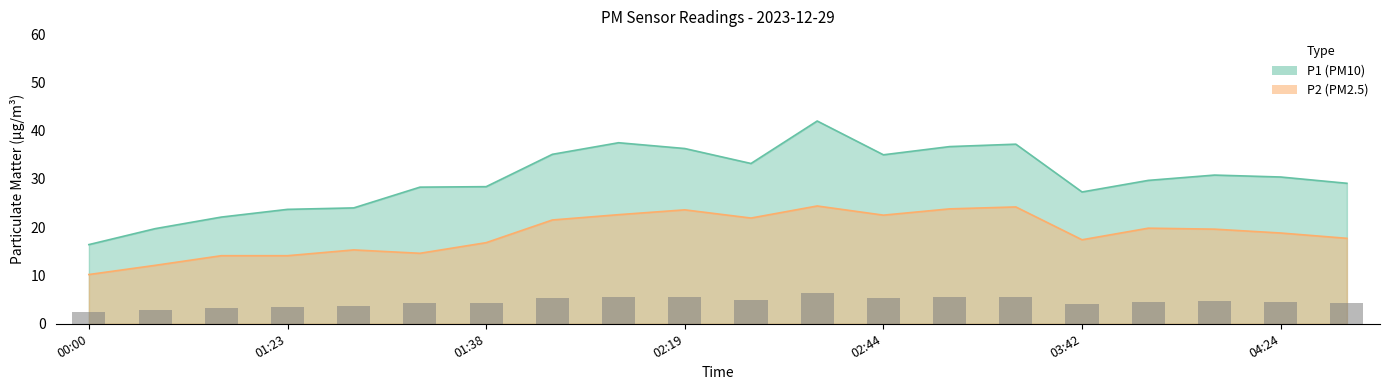

What is the label of the 9th bar from the right?

02:31